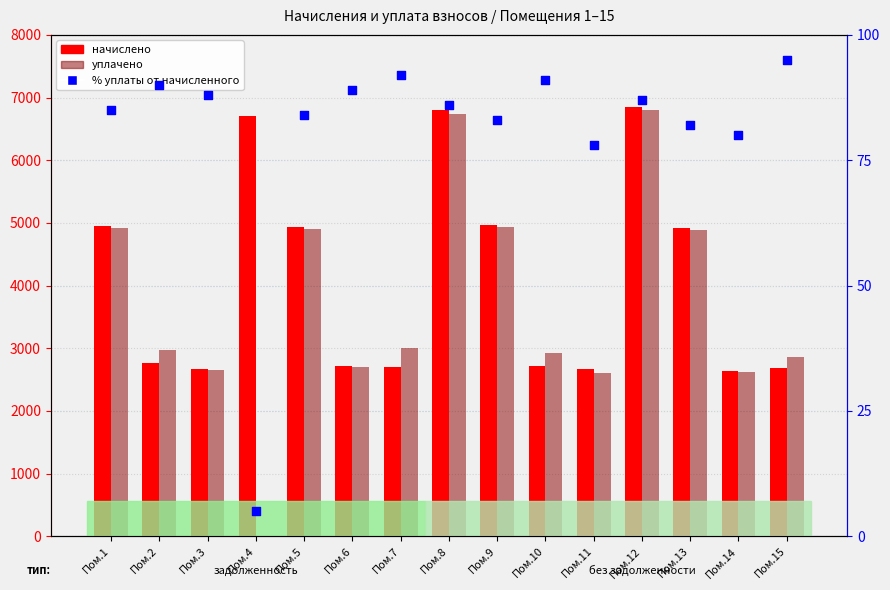

Which series has the largest total across all categories?

начислено